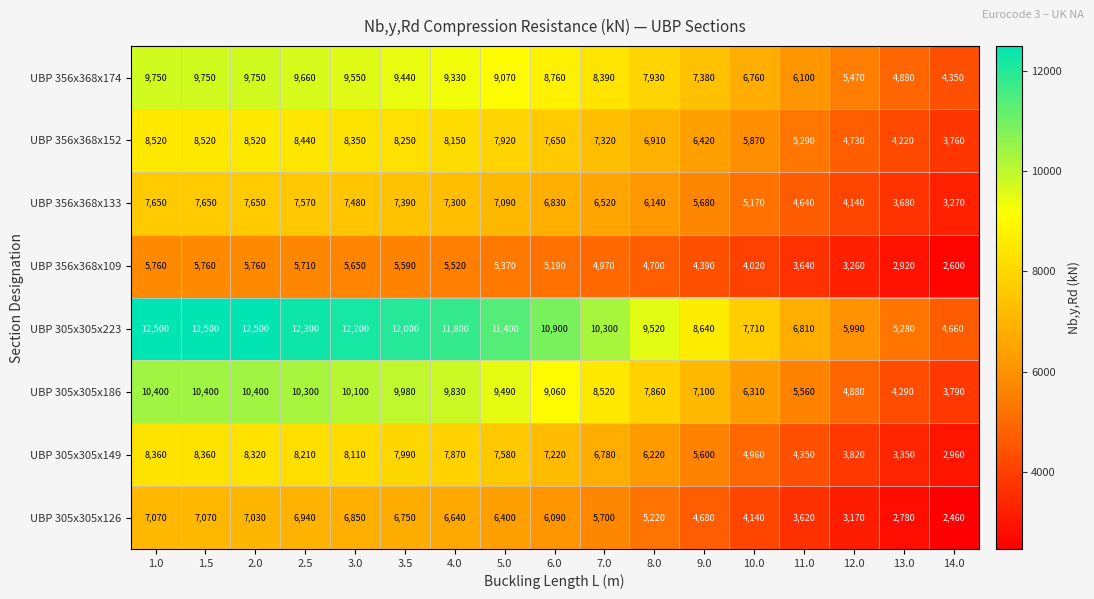

What is the difference between the second highest and second lowest values in the UBP 356x368x133 series?

3970